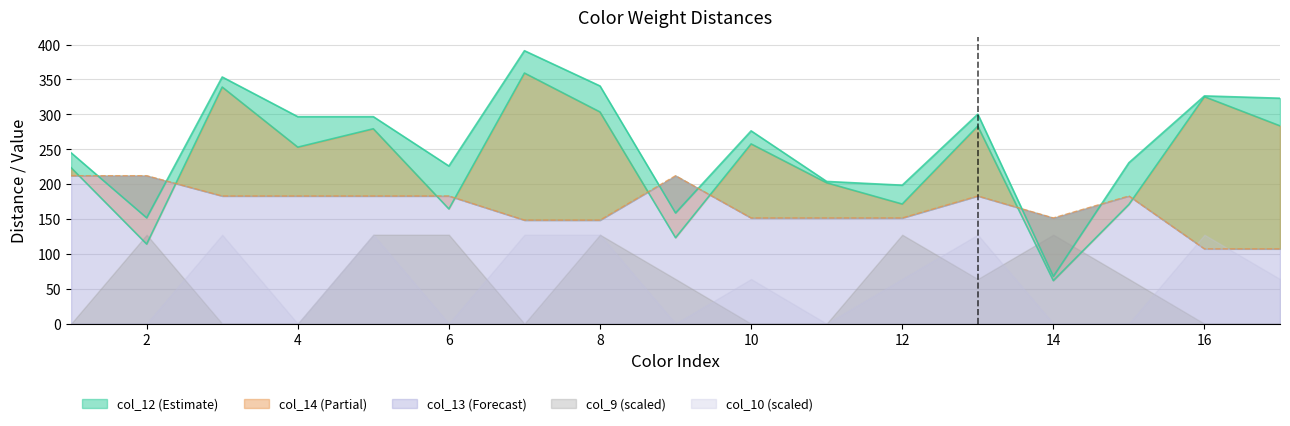

What is the difference between the col_14 values at 4 and 6?

70.7